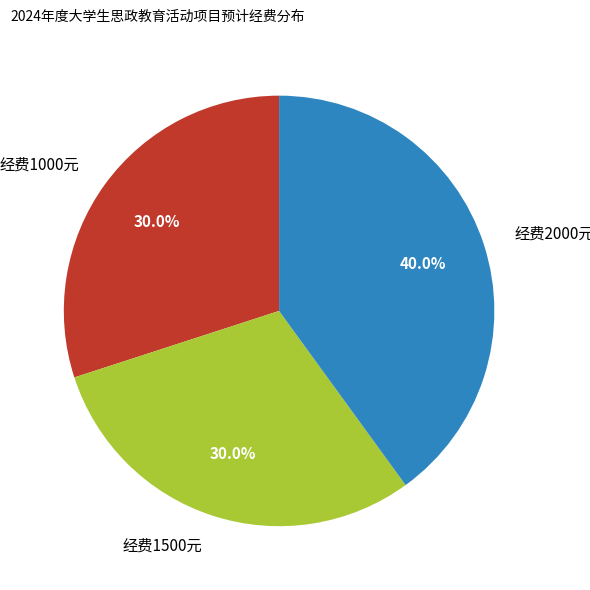

Which category has the biggest portion of the pie?

经费2000元